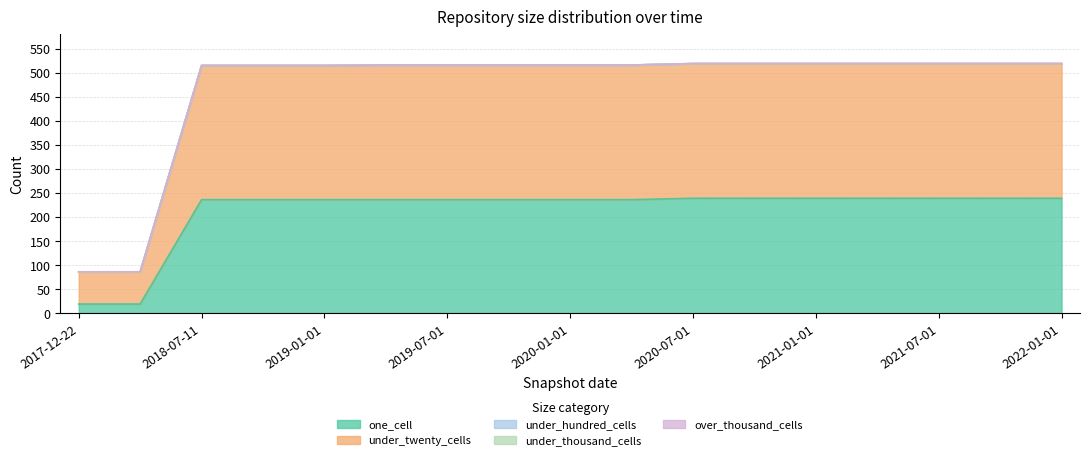

True or false: under_twenty_cells has more than 0 interior local peaks.

False